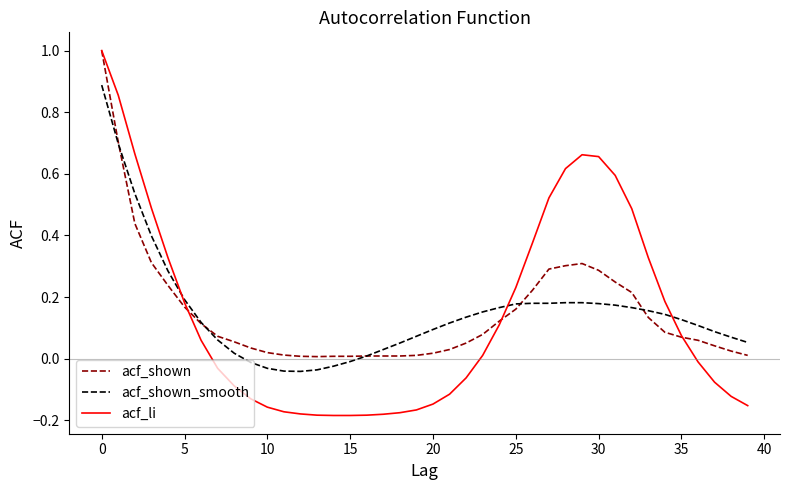

Which series has the widest spread of values?

acf_li